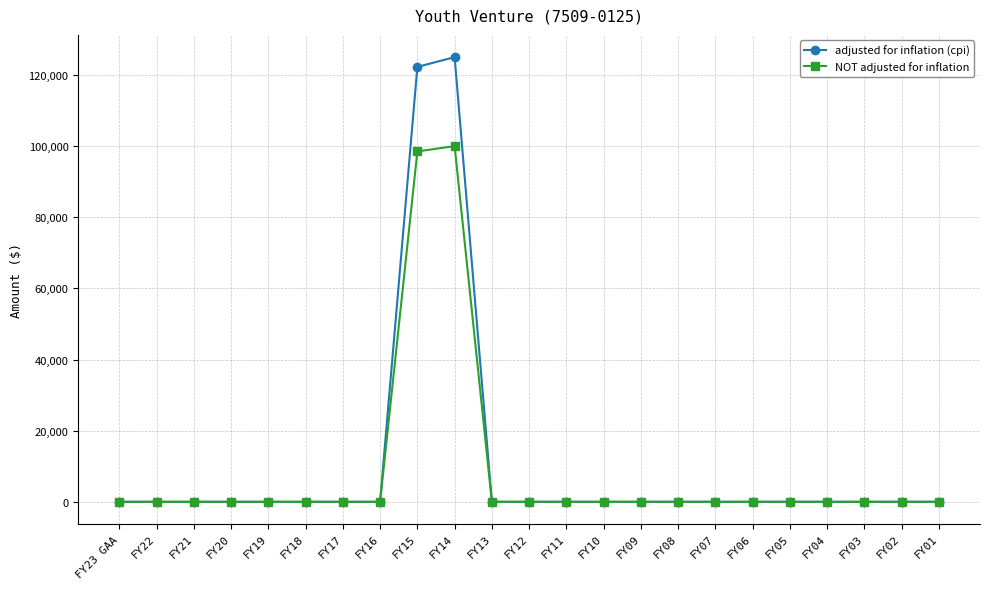

The value of adjusted for inflation (cpi) at FY07 is 0. True or false?

True